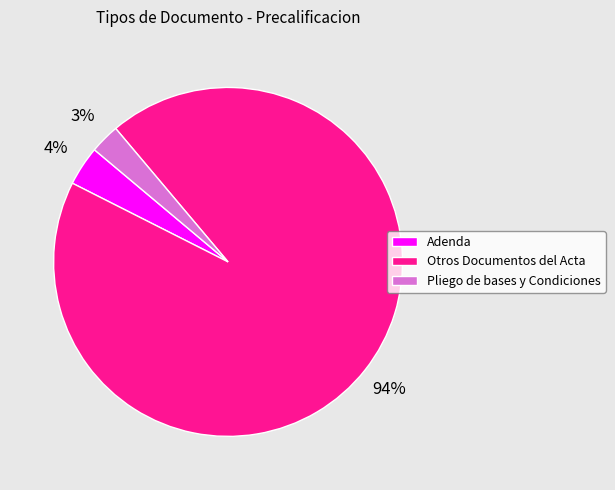

Rank the categories by value from lowest to highest.

Pliego de bases y Condiciones, Adenda, Otros Documentos del Acta